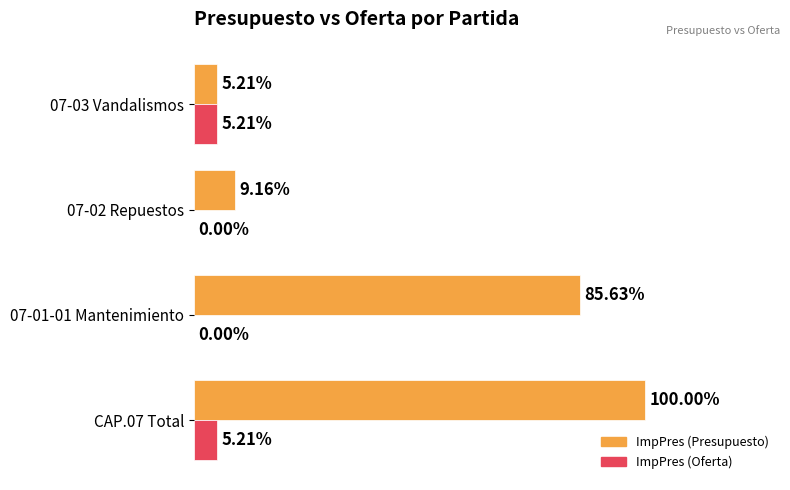

Which series changed the most between 07-02 Repuestos and 07-03 Vandalismos?

ImpPres (Oferta)